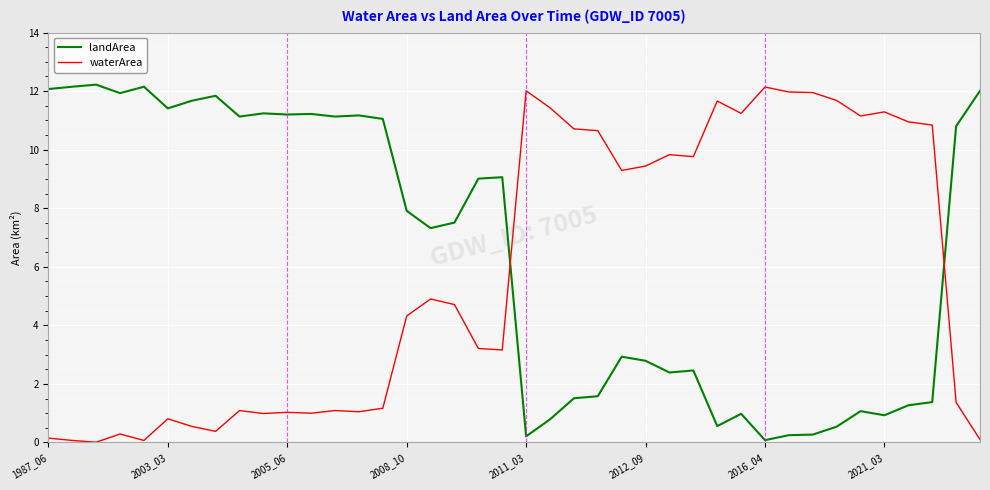

Which series has the largest total across all categories?

landArea